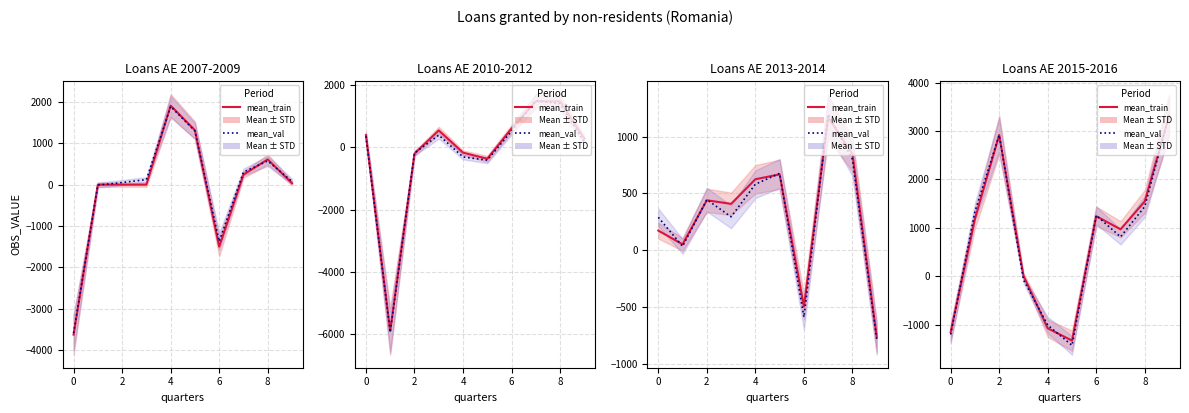

Which series has the largest total across all categories?

mean_train